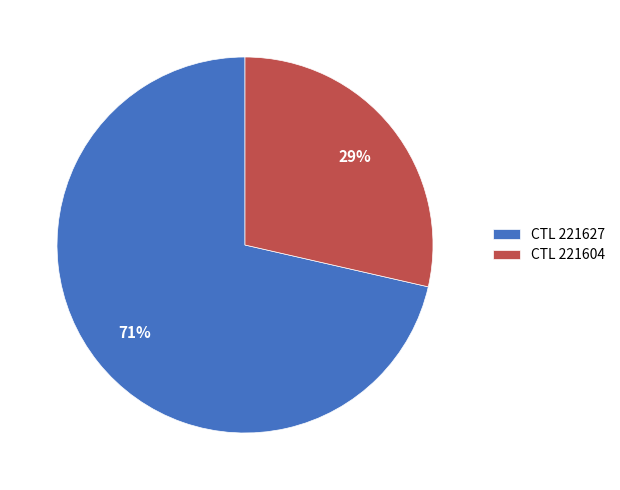

The CTL 221604 slice represents 18% of the pie. True or false?

False